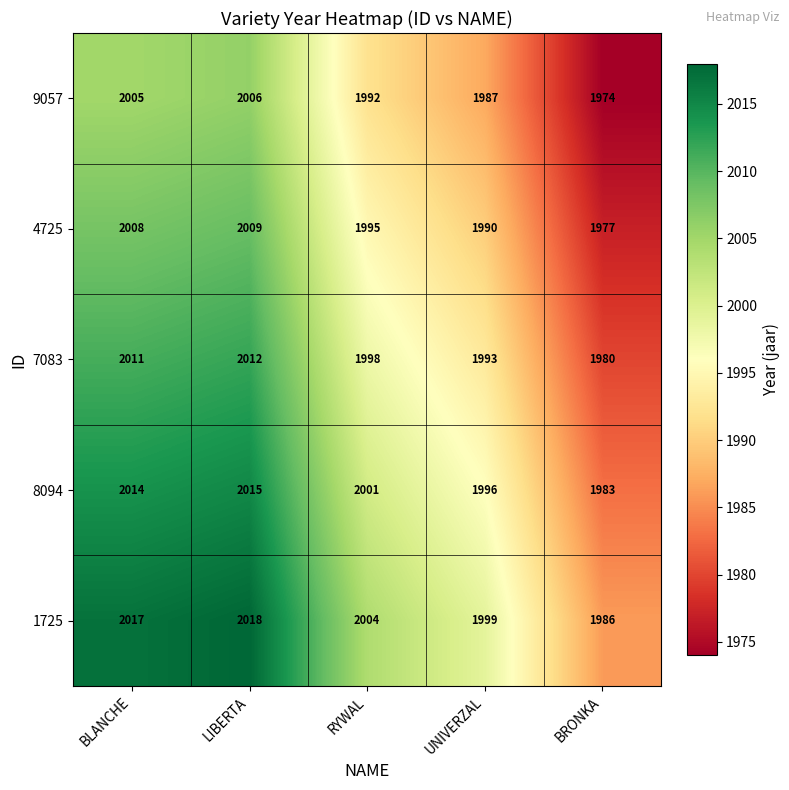

Where does the 1725 series first go above 2004?

BLANCHE